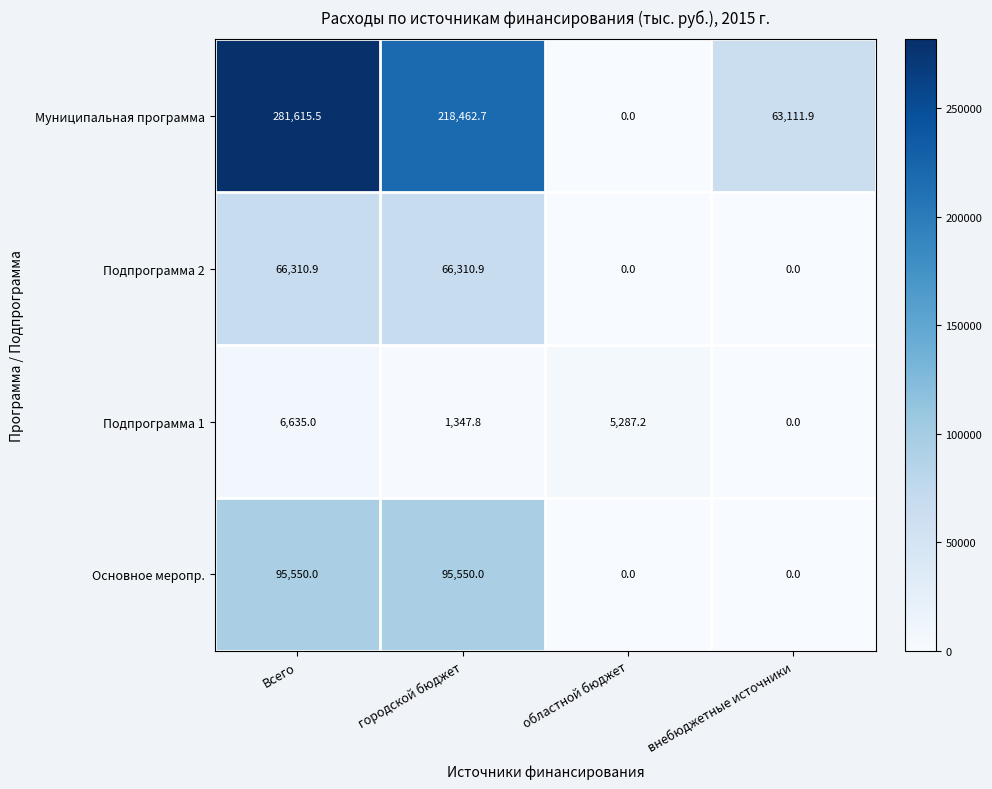

Where does the Муниципальная программа series first go above 218462?

Всего